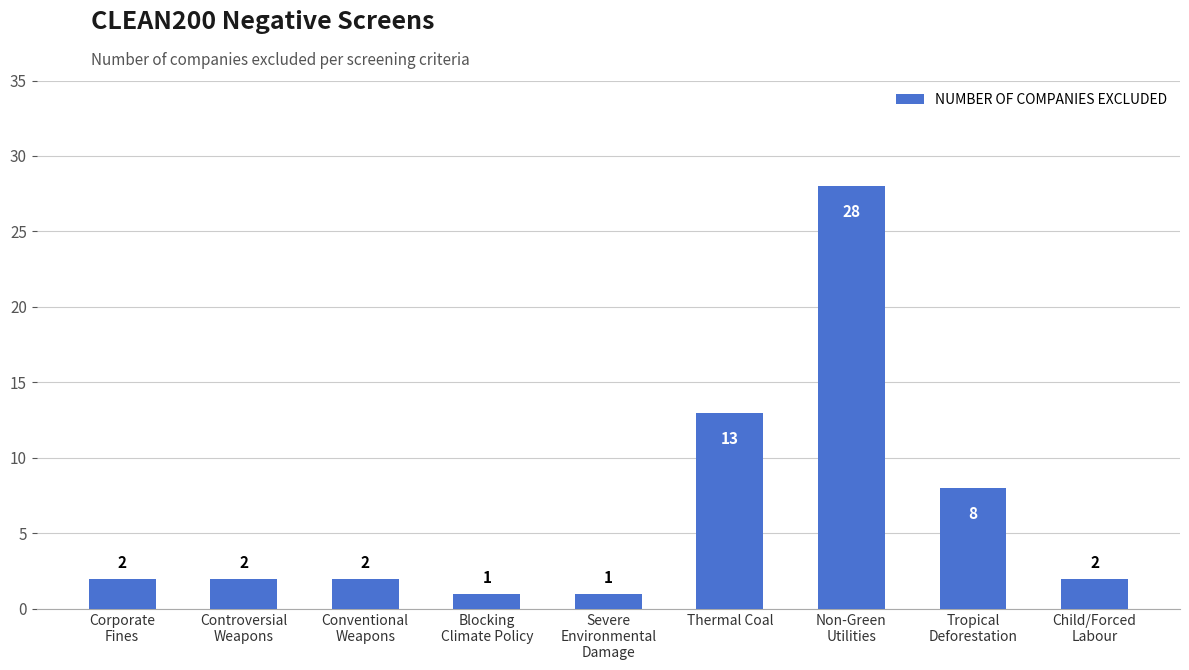

What is the maximum value shown in the chart?

28